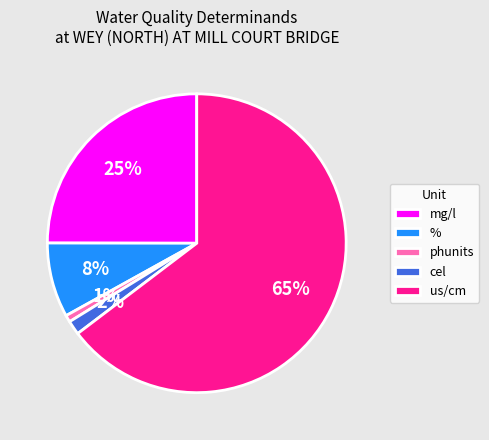

Is it true that phunits is 11% of the pie?

False